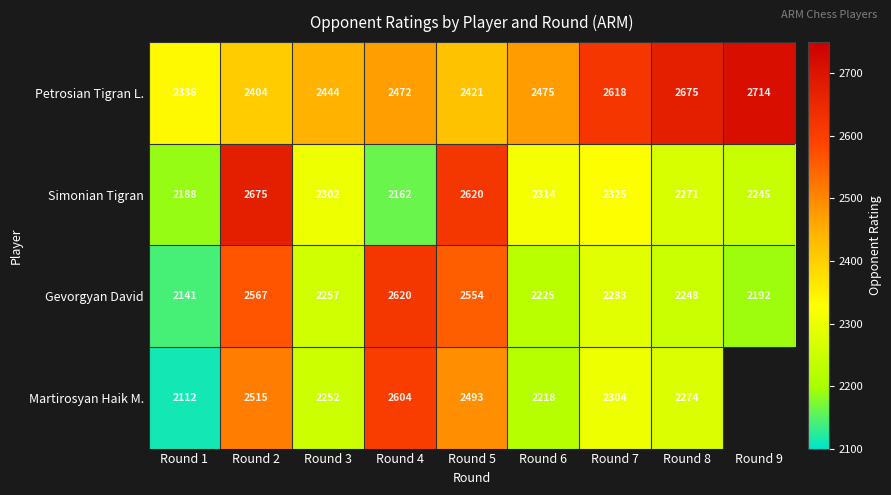

Rank the series at Round 2 from lowest to highest value.

Petrosian Tigran L., Martirosyan Haik M., Gevorgyan David, Simonian Tigran